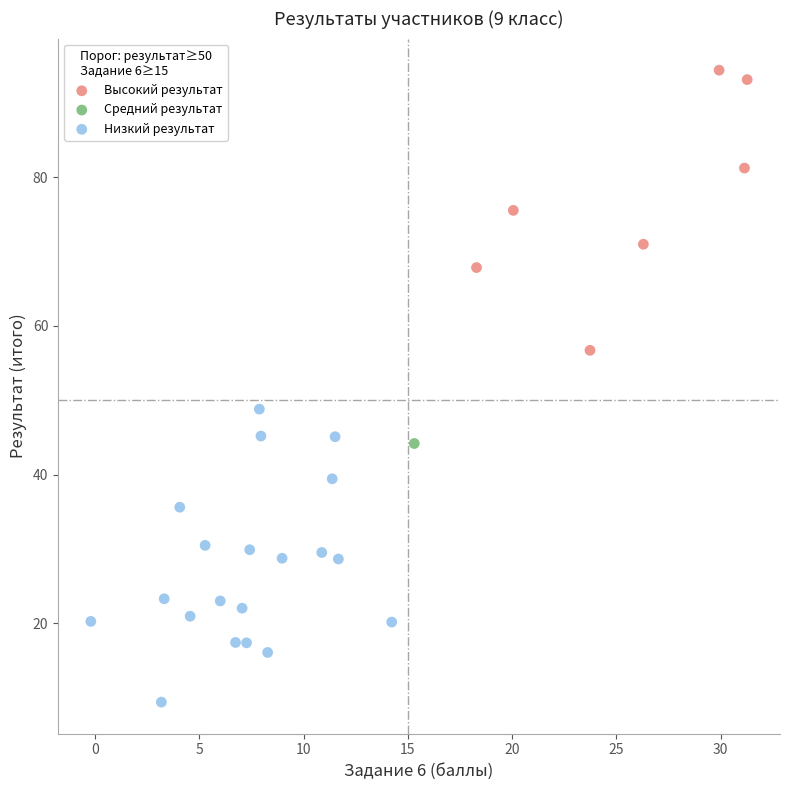

What are all the series names shown in the legend?

Высокий результат, Средний результат, Низкий результат